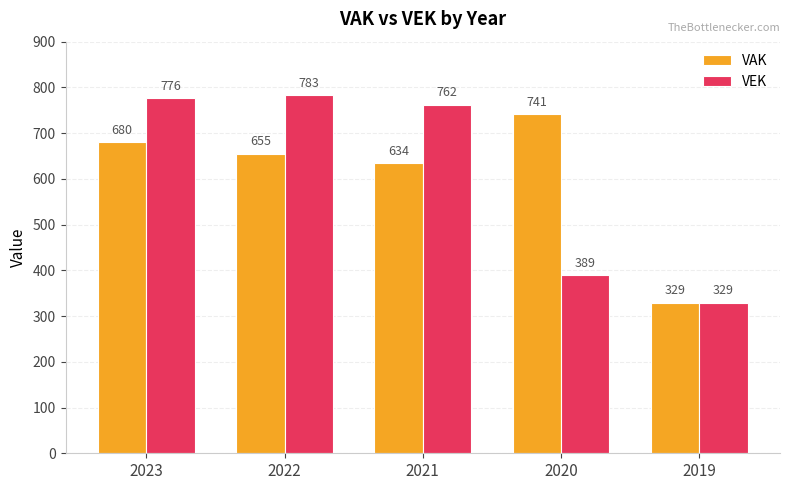

At which category is the sum across all series the highest?

2023